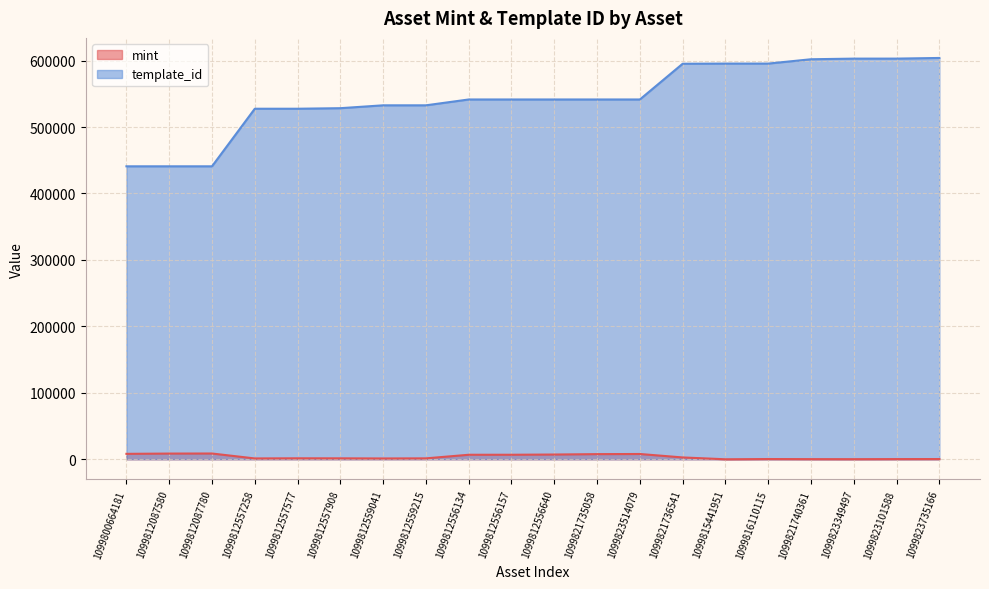

What is the sum of the template_id values at 1099816110115 and 1099812557577?

1123009